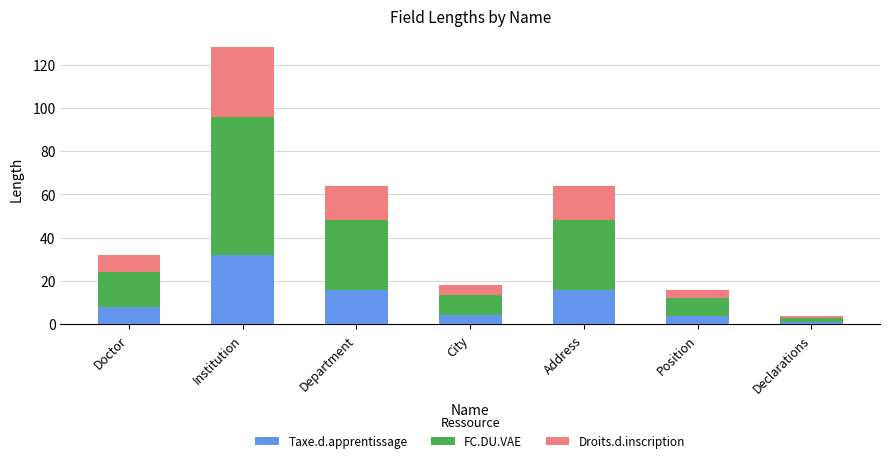

Does the chart contain any negative values?

No